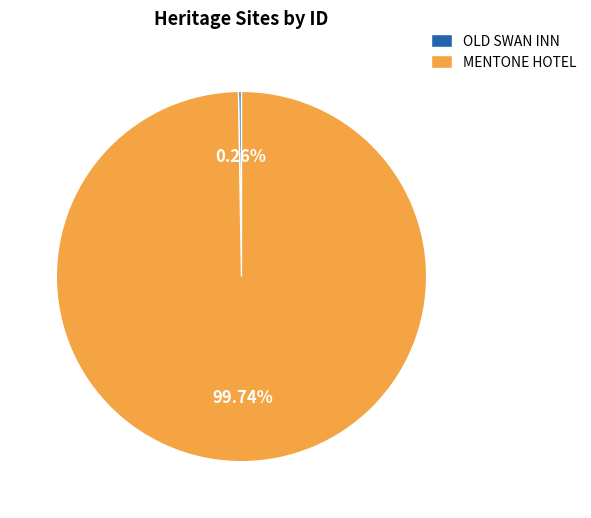

To the nearest percent, what portion does MENTONE HOTEL represent?

100%